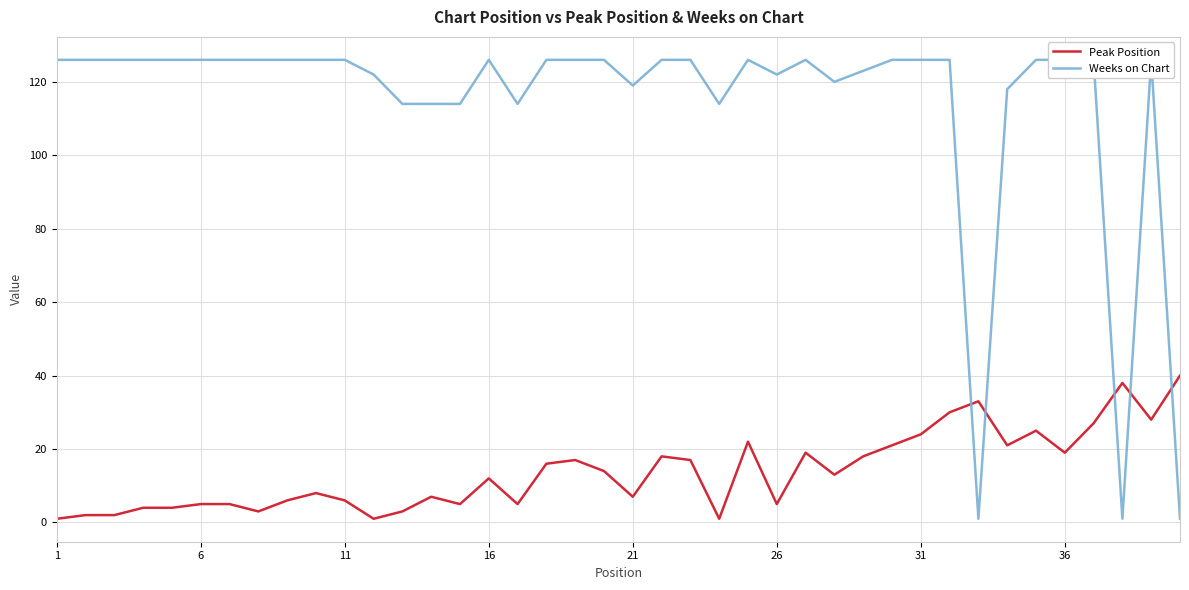

At which category does the chart reach its minimum across all series?

1